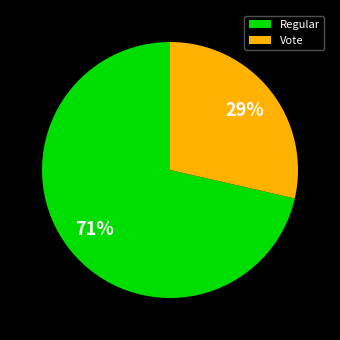

Between Regular and Vote, which is larger?

Regular